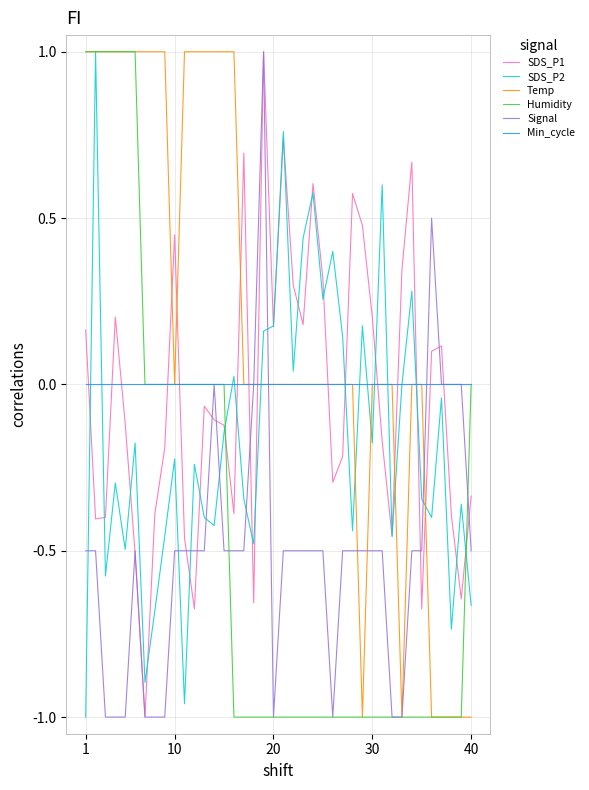

What are all the series names shown in the legend?

SDS_P1, SDS_P2, Temp, Humidity, Signal, Min_cycle